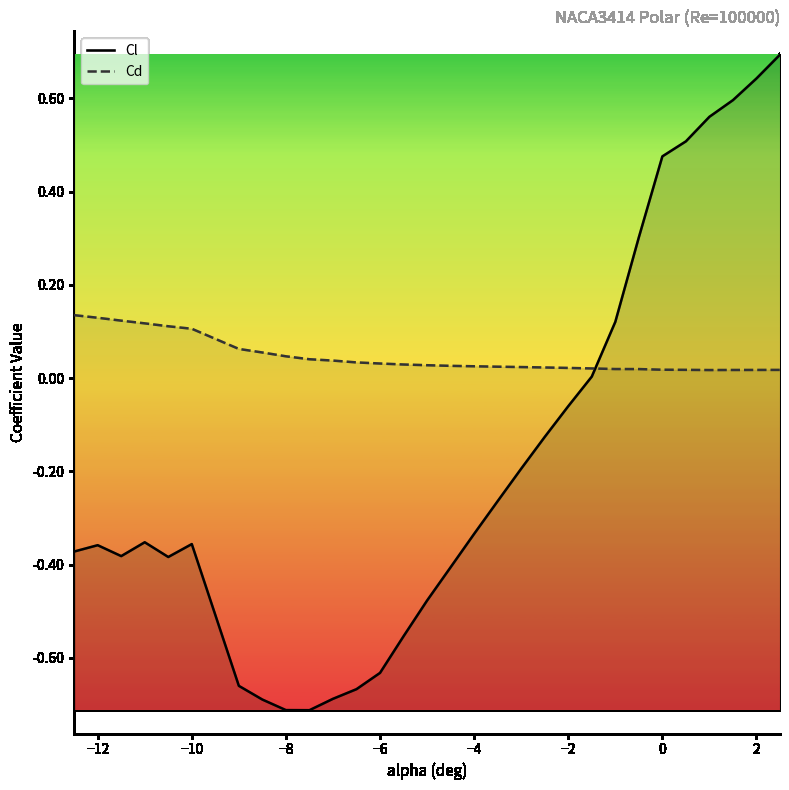

Which series has the widest spread of values?

Cl